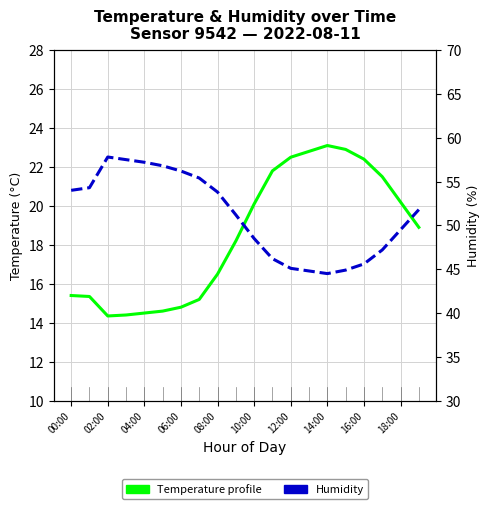

At which label does Humidity reach its minimum?

14:00